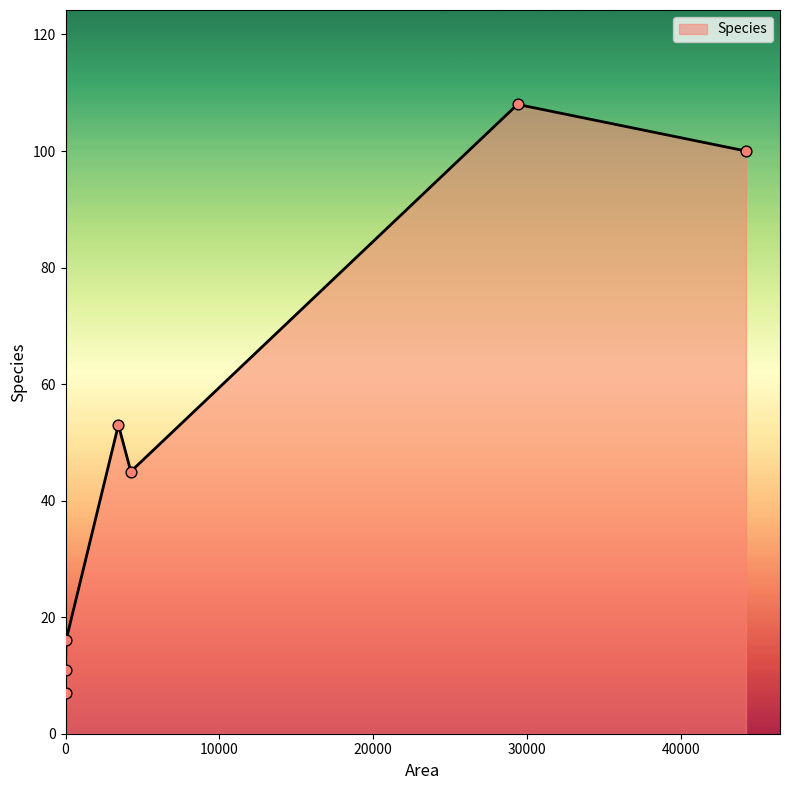

What is the minimum value shown in the chart?

7